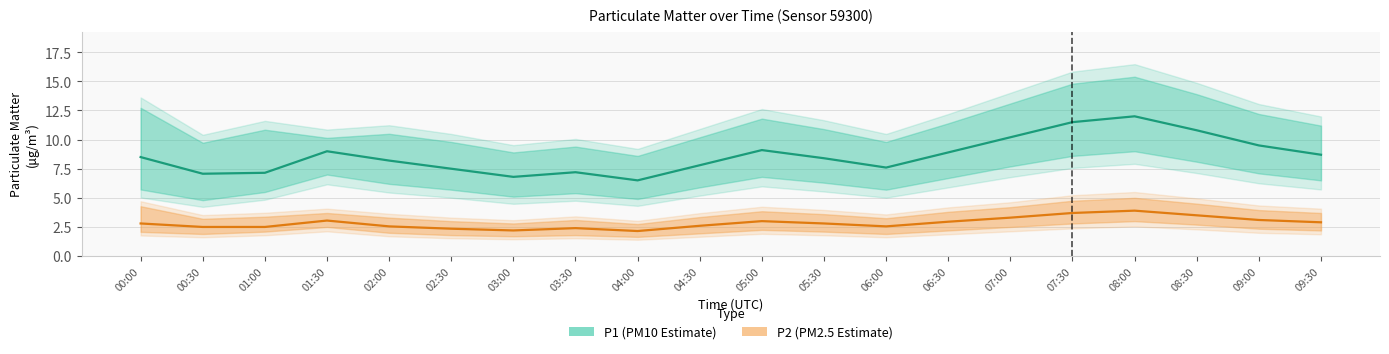

What is the sum of the P2 (PM2.5 estimate) values at 09:00 and 08:00?

7.0